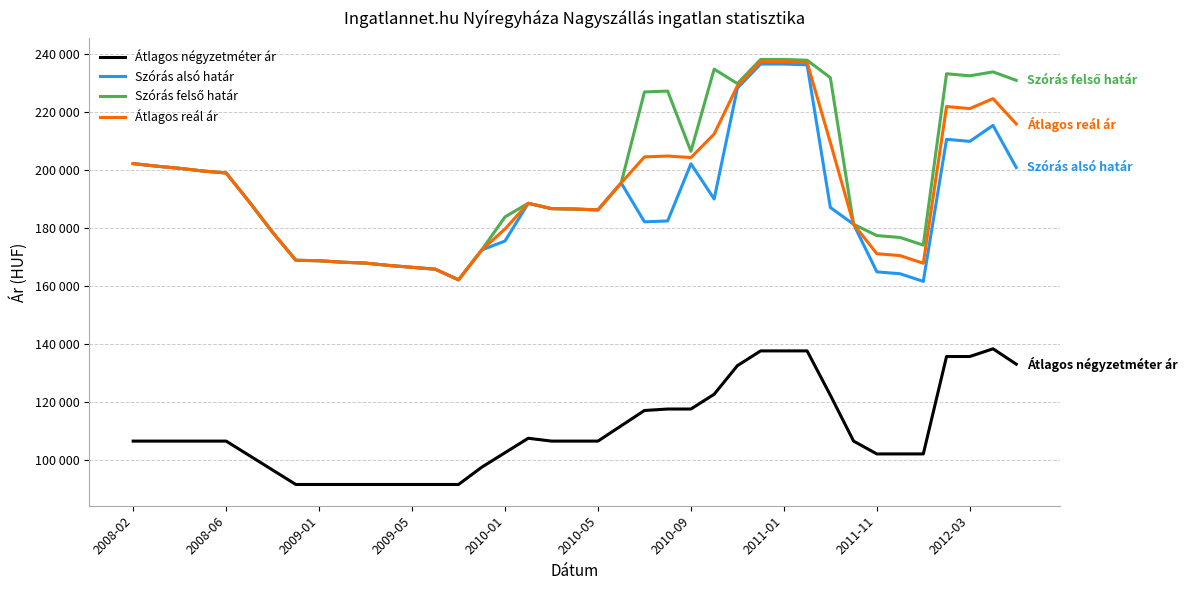

True or false: Átlagos négyzetméter ár and Szórás felső határ intersect in this chart.

False